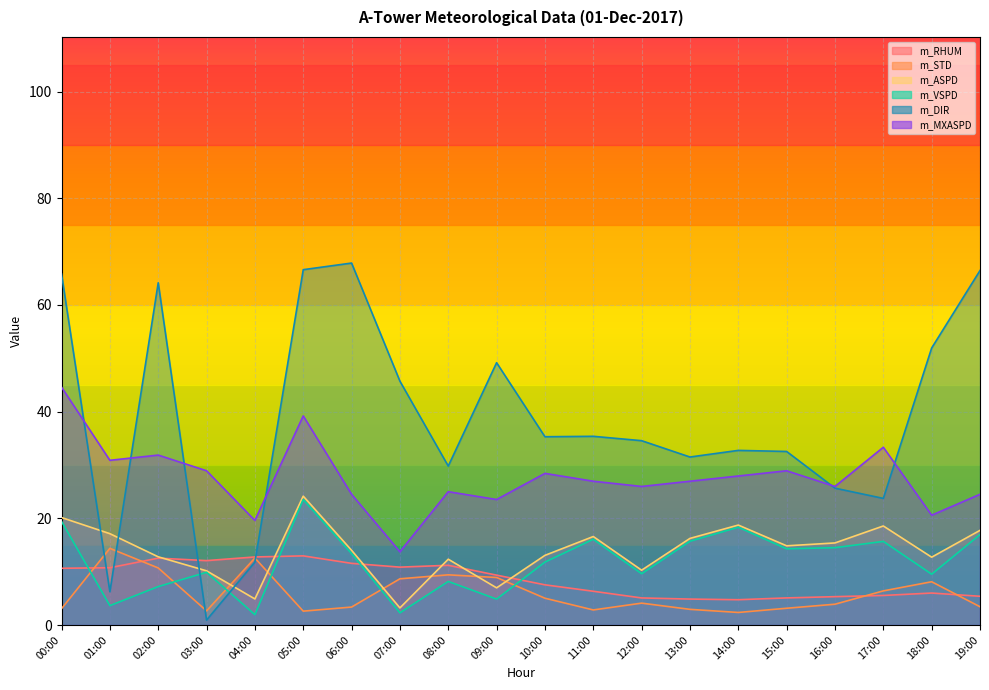

At which label is m_ASPD closest to 13?

10:00